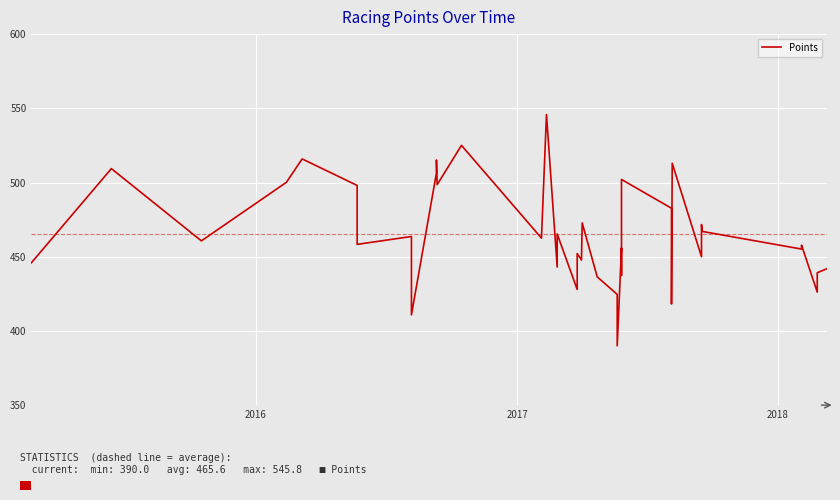

True or false: the data shows 236.9 at 33.

False